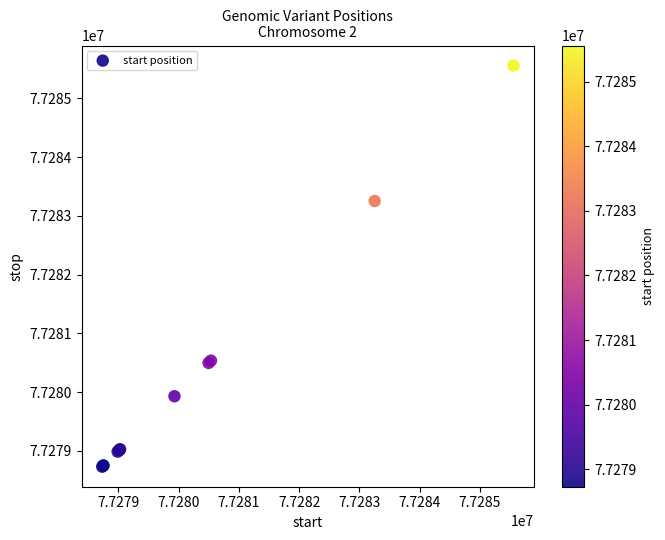

What Y value in the scatter plot is closest to 77282145?

77283254